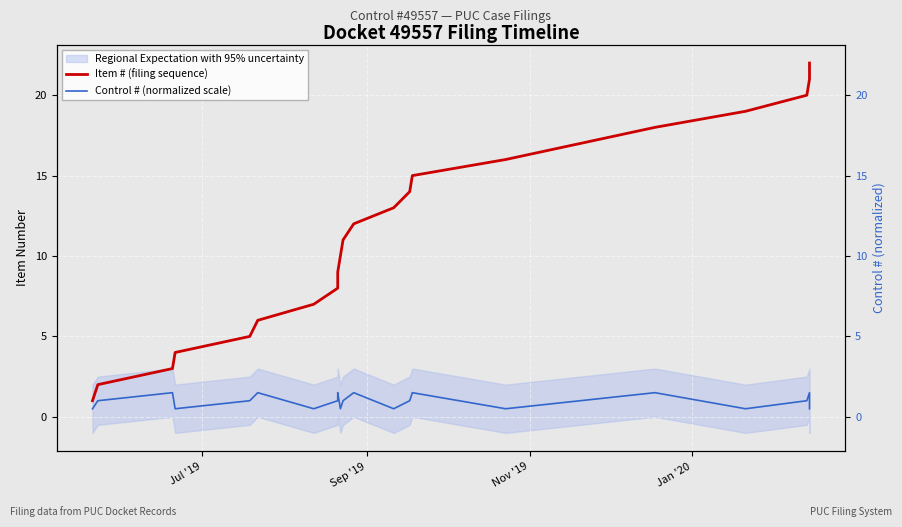

How many data points in Control # (normalized scale) are less than 1?

8